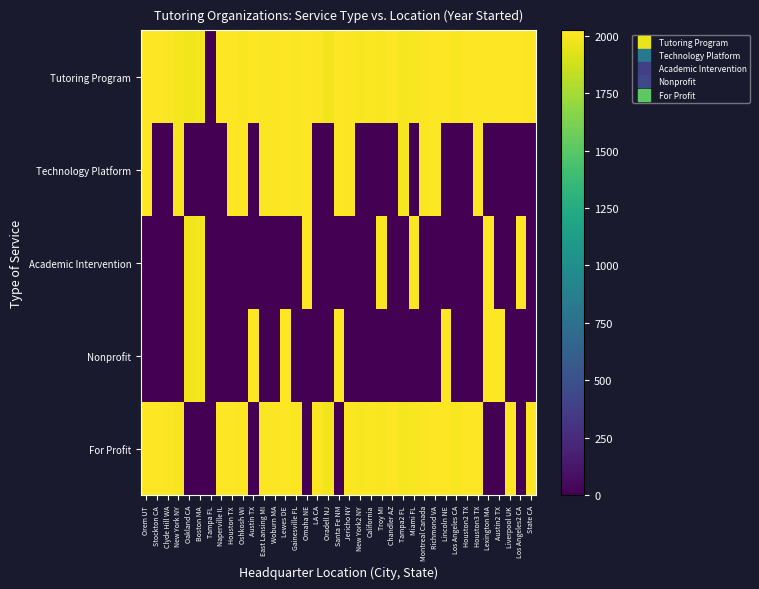

List the series in order of their peak value, lowest first.

Academic Intervention, Nonprofit, Technology Platform, Tutoring Program, For Profit